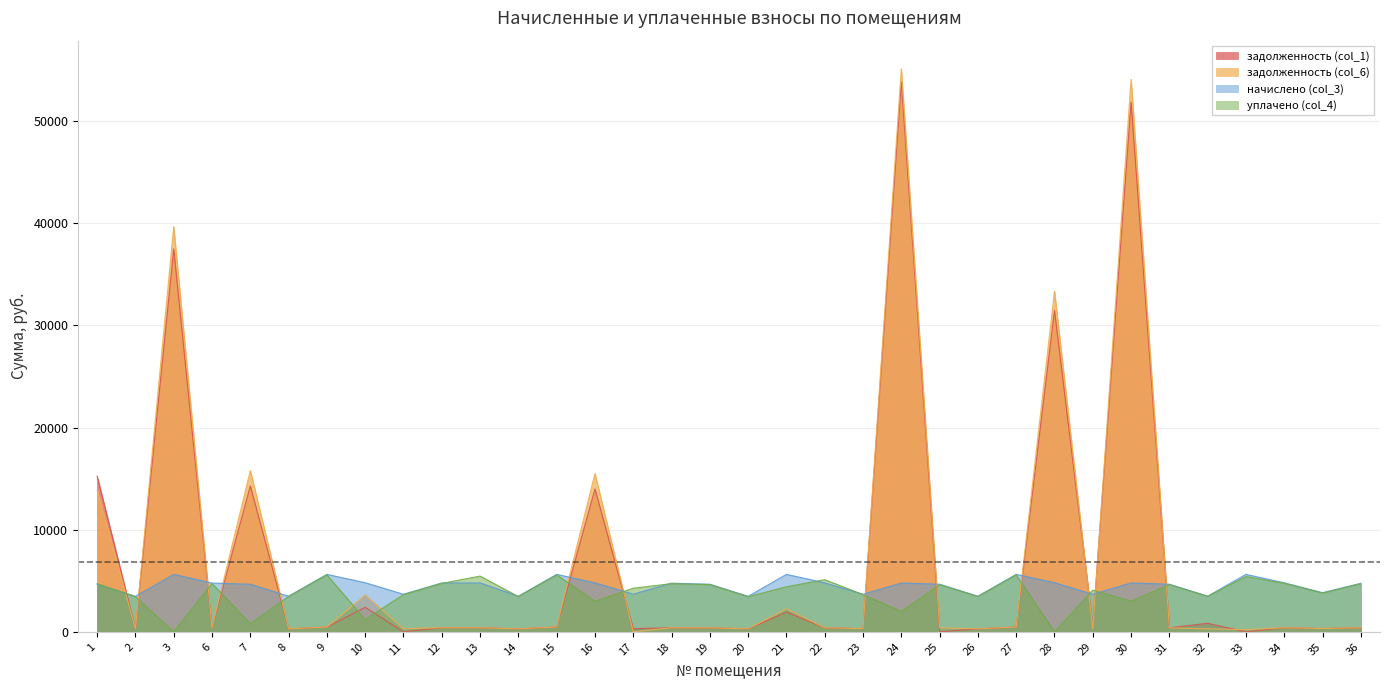

How many data points in задолженность (col_6) are above 397?

17